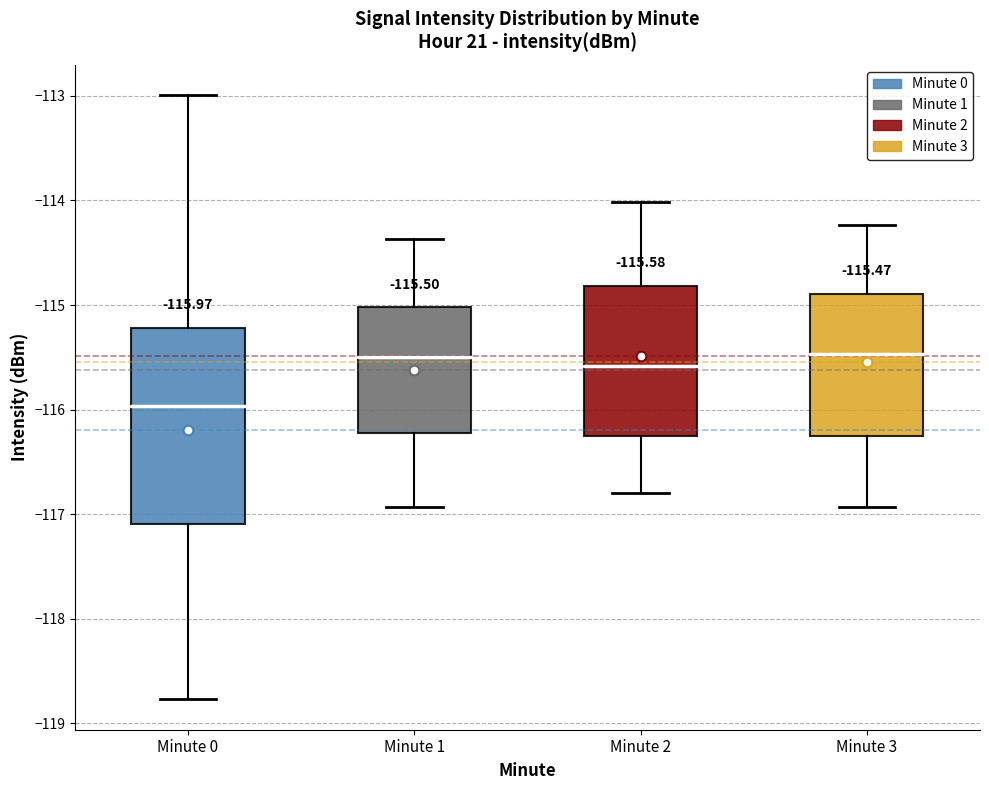

Comparing the boxes themselves (not the whiskers), which one is the tallest?

Minute 0